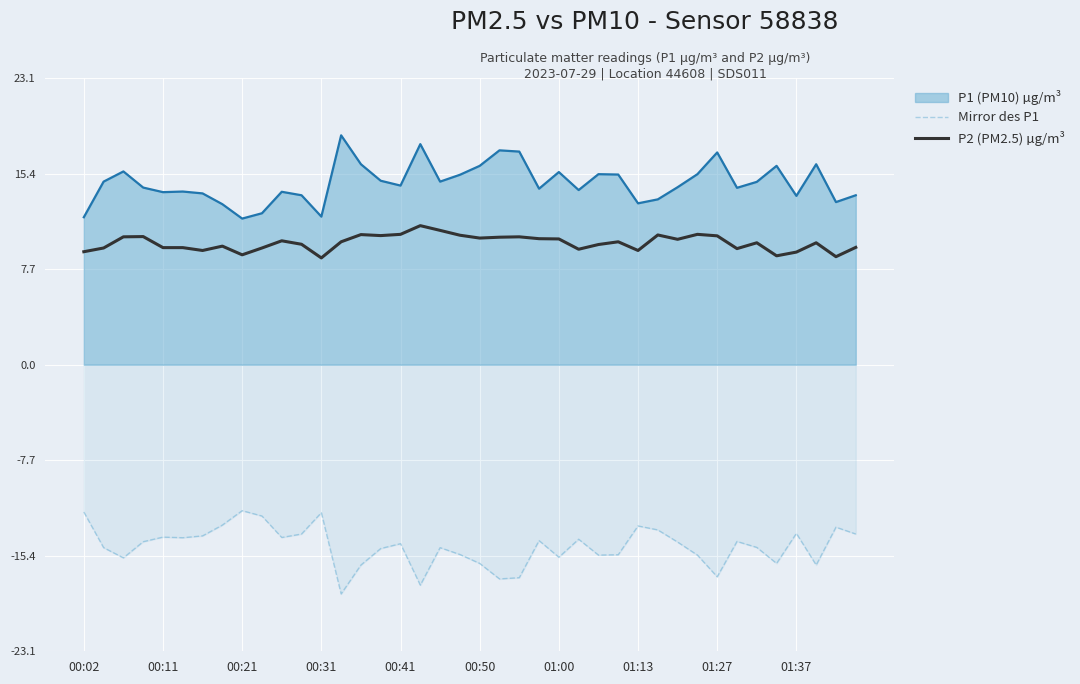

True or false: Mirror des P1 and P2 (PM2.5) µg/m³ cross at least once.

False